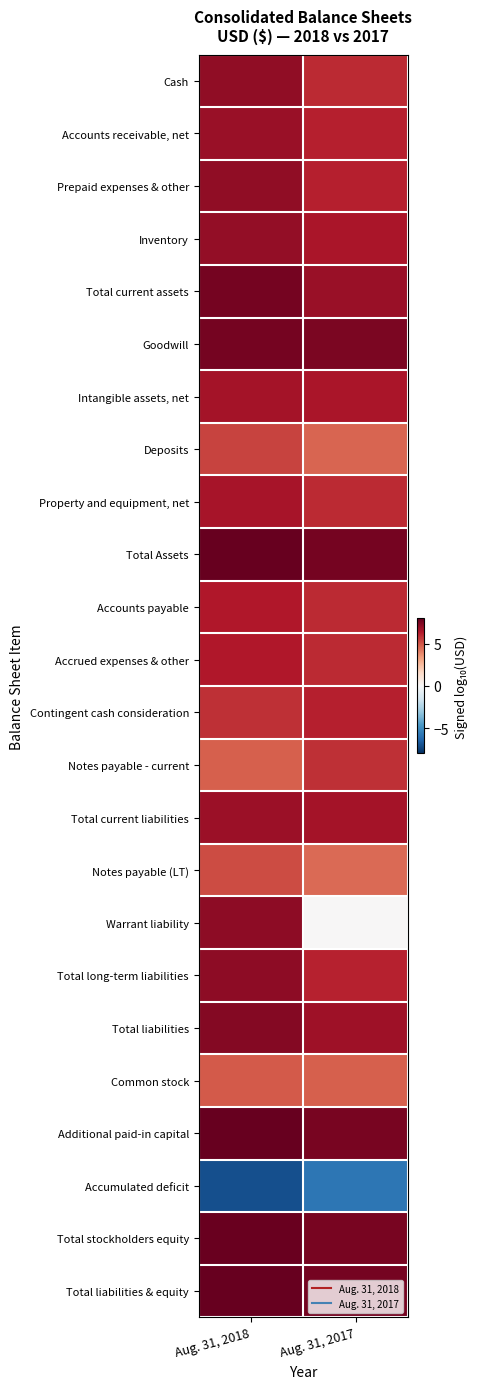

List the series in order of their peak value, lowest first.

Accumulated deficit, Common stock, Notes payable (LT), Deposits, Notes payable - current, Contingent cash consideration, Accrued expenses & other, Accounts payable, Property and equipment, net, Intangible assets, net, Total current liabilities, Accounts receivable, net, Inventory, Cash, Prepaid expenses & other, Warrant liability, Total long-term liabilities, Total liabilities, Total current assets, Goodwill, Total stockholders equity, Additional paid-in capital, Total Assets, Total liabilities & equity